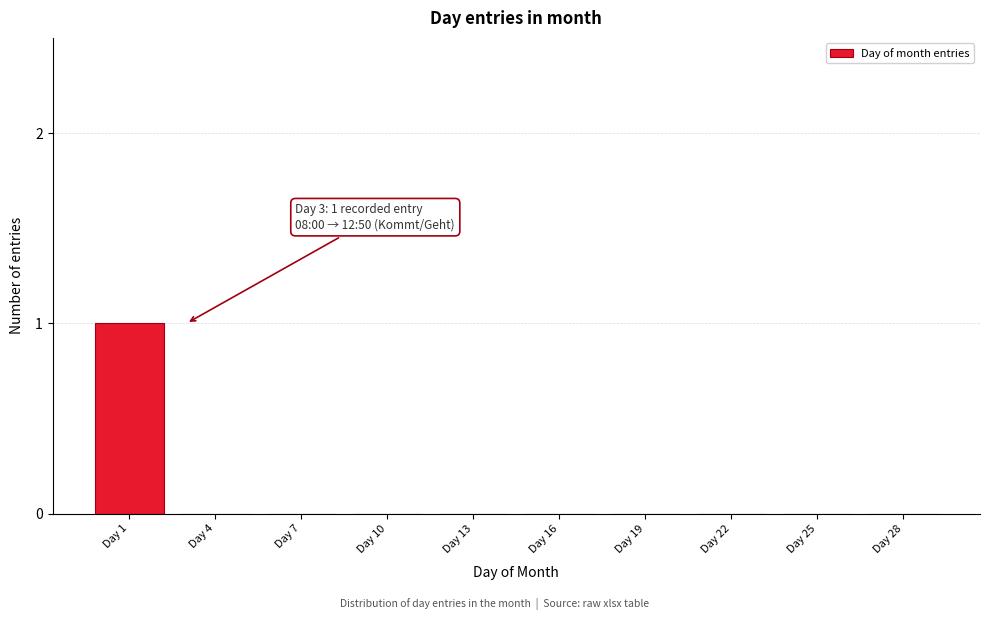

Reading right to left, what are all the values shown in this chart?

Day 28=0	Day 25=0	Day 22=0	Day 19=0	Day 16=0	Day 13=0	Day 10=0	Day 7=0	Day 4=0	Day 1=1